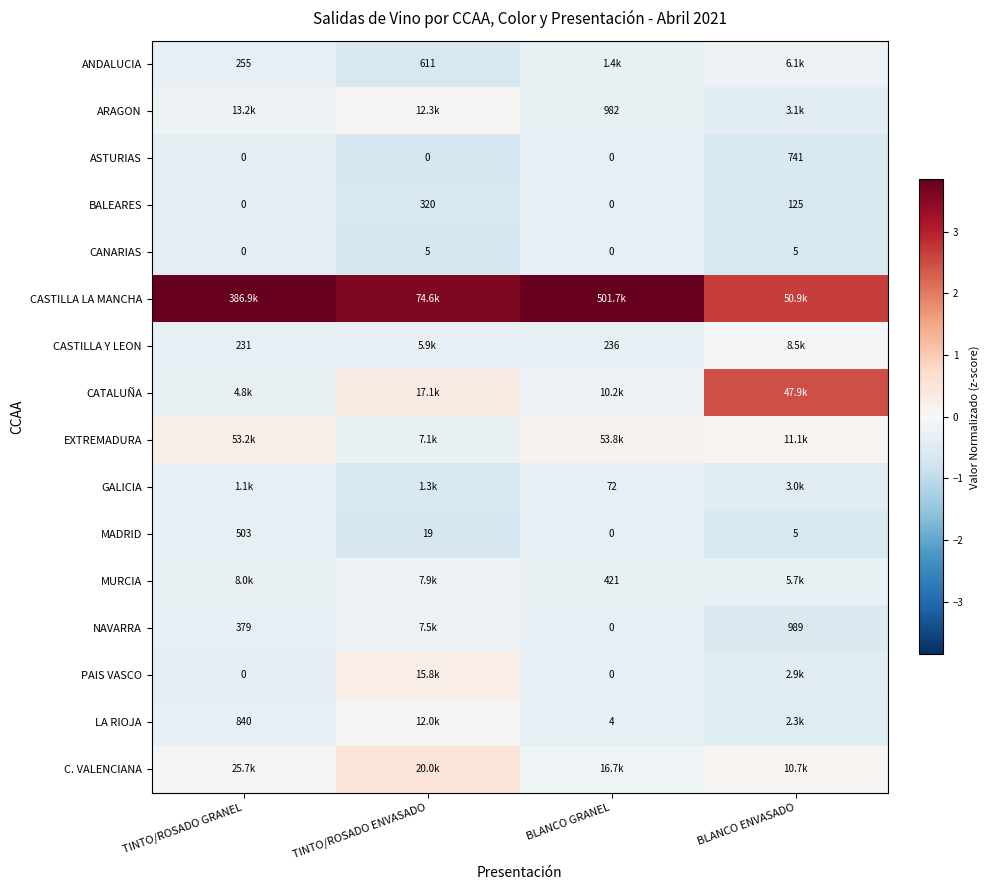

List the labels in order of MADRID value, smallest first.

BLANCO GRANEL, BLANCO ENVASADO, TINTO/ROSADO ENVASADO, TINTO/ROSADO GRANEL